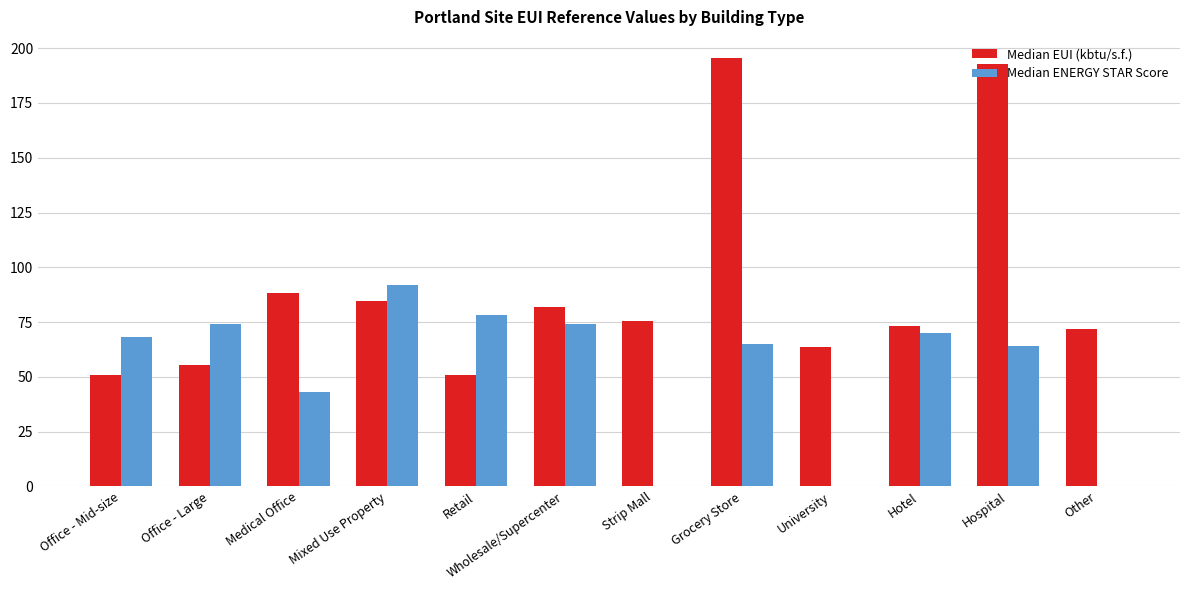

What value does the Median EUI (kbtu/s.f.) series have at University?

63.5